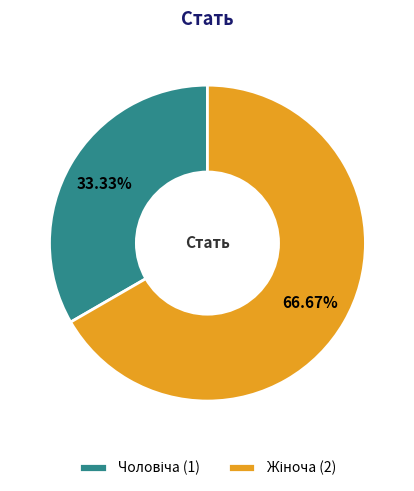

Is there any slice that represents more than half of the pie?

Yes